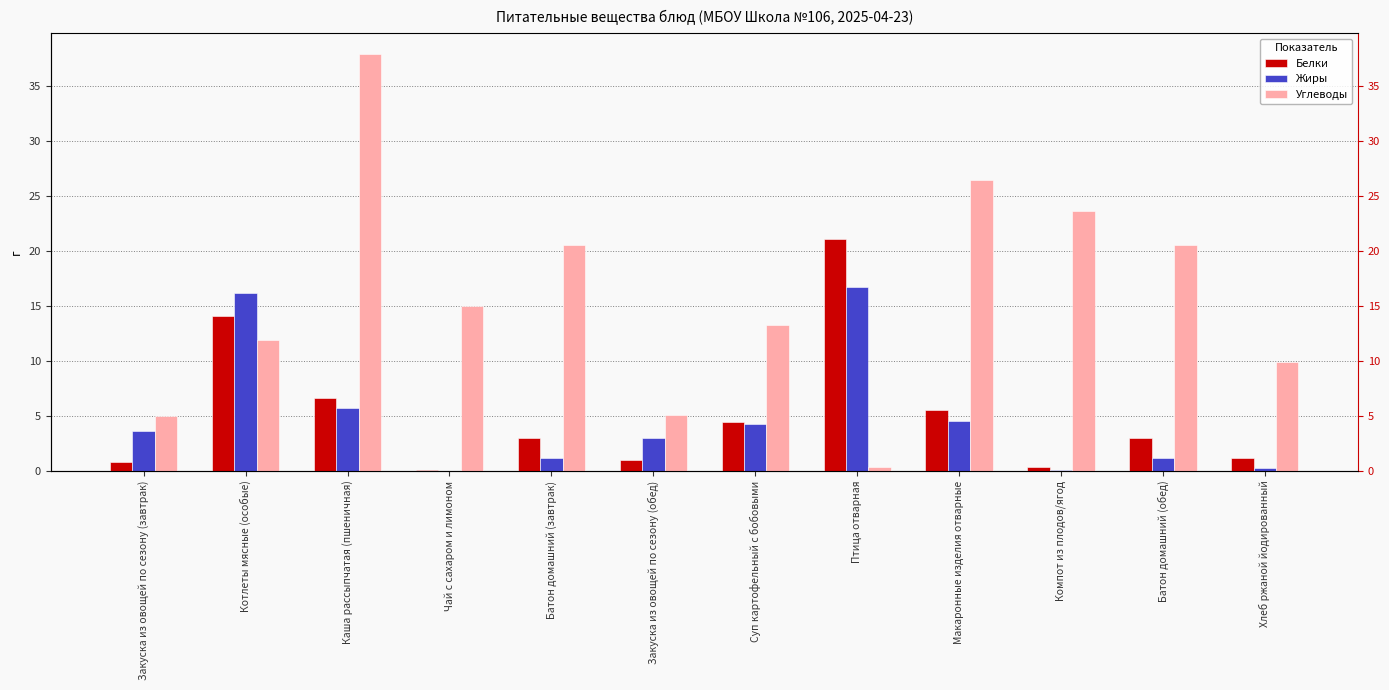

The value of Белки at Компот из плодов/ягод is 0.3. True or false?

True